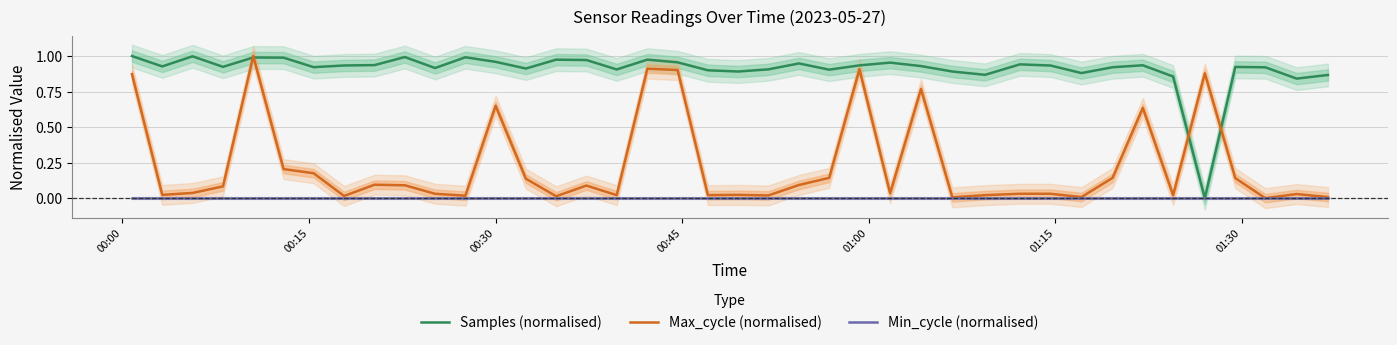

What is the label of the 5th point from the left?

01:00